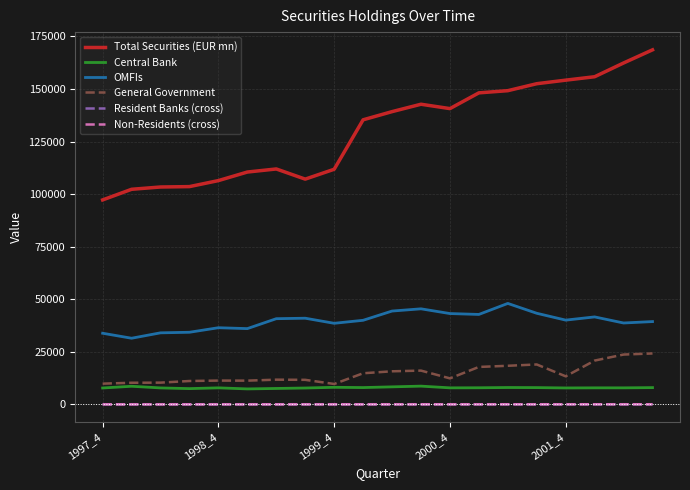

True or false: Central Bank and Total Securities (EUR mn) intersect in this chart.

False